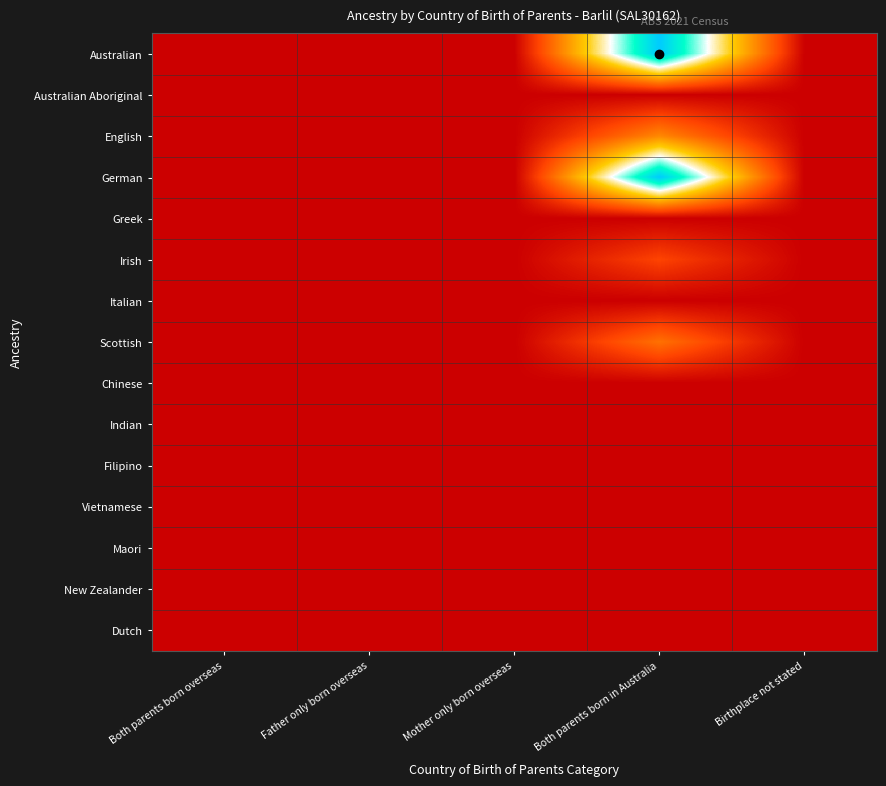

Which series has the largest range (max minus min)?

Australian